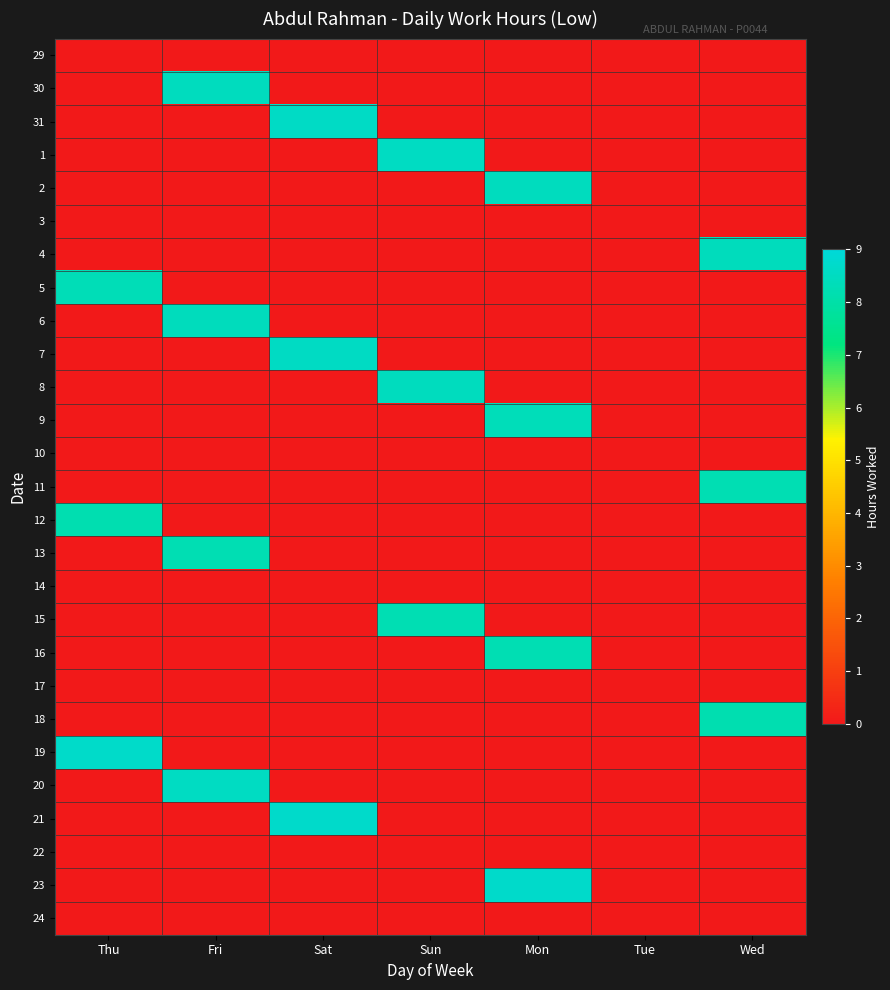

Reading left to right, what are all the values shown in this chart?

29: Thu=0.0	Fri=0.0	Sat=0.0	Sun=0.0	Mon=0.0	Tue=0.0	Wed=0.0
30: Thu=0.0	Fri=8.5	Sat=0.0	Sun=0.0	Mon=0.0	Tue=0.0	Wed=0.0
31: Thu=0.0	Fri=0.0	Sat=8.6	Sun=0.0	Mon=0.0	Tue=0.0	Wed=0.0
1: Thu=0.0	Fri=0.0	Sat=0.0	Sun=8.5	Mon=0.0	Tue=0.0	Wed=0.0
2: Thu=0.0	Fri=0.0	Sat=0.0	Sun=0.0	Mon=8.5	Tue=0.0	Wed=0.0
3: Thu=0.0	Fri=0.0	Sat=0.0	Sun=0.0	Mon=0.0	Tue=0.0	Wed=0.0
4: Thu=0.0	Fri=0.0	Sat=0.0	Sun=0.0	Mon=0.0	Tue=0.0	Wed=8.4
5: Thu=8.3	Fri=0.0	Sat=0.0	Sun=0.0	Mon=0.0	Tue=0.0	Wed=0.0
6: Thu=0.0	Fri=8.4	Sat=0.0	Sun=0.0	Mon=0.0	Tue=0.0	Wed=0.0
7: Thu=0.0	Fri=0.0	Sat=8.6	Sun=0.0	Mon=0.0	Tue=0.0	Wed=0.0
8: Thu=0.0	Fri=0.0	Sat=0.0	Sun=8.4	Mon=0.0	Tue=0.0	Wed=0.0
9: Thu=0.0	Fri=0.0	Sat=0.0	Sun=0.0	Mon=8.4	Tue=0.0	Wed=0.0
10: Thu=0.0	Fri=0.0	Sat=0.0	Sun=0.0	Mon=0.0	Tue=0.0	Wed=0.0
11: Thu=0.0	Fri=0.0	Sat=0.0	Sun=0.0	Mon=0.0	Tue=0.0	Wed=8.3
12: Thu=8.2	Fri=0.0	Sat=0.0	Sun=0.0	Mon=0.0	Tue=0.0	Wed=0.0
13: Thu=0.0	Fri=8.3	Sat=0.0	Sun=0.0	Mon=0.0	Tue=0.0	Wed=0.0
14: Thu=0.0	Fri=0.0	Sat=0.0	Sun=0.0	Mon=0.0	Tue=0.0	Wed=0.0
15: Thu=0.0	Fri=0.0	Sat=0.0	Sun=8.2	Mon=0.0	Tue=0.0	Wed=0.0
16: Thu=0.0	Fri=0.0	Sat=0.0	Sun=0.0	Mon=8.2	Tue=0.0	Wed=0.0
17: Thu=0.0	Fri=0.0	Sat=0.0	Sun=0.0	Mon=0.0	Tue=0.0	Wed=0.0
18: Thu=0.0	Fri=0.0	Sat=0.0	Sun=0.0	Mon=0.0	Tue=0.0	Wed=8.2
19: Thu=8.7	Fri=0.0	Sat=0.0	Sun=0.0	Mon=0.0	Tue=0.0	Wed=0.0
20: Thu=0.0	Fri=8.5	Sat=0.0	Sun=0.0	Mon=0.0	Tue=0.0	Wed=0.0
21: Thu=0.0	Fri=0.0	Sat=8.7	Sun=0.0	Mon=0.0	Tue=0.0	Wed=0.0
22: Thu=0.0	Fri=0.0	Sat=0.0	Sun=0.0	Mon=0.0	Tue=0.0	Wed=0.0
23: Thu=0.0	Fri=0.0	Sat=0.0	Sun=0.0	Mon=8.7	Tue=0.0	Wed=0.0
24: Thu=0.0	Fri=0.0	Sat=0.0	Sun=0.0	Mon=0.0	Tue=0.0	Wed=0.0